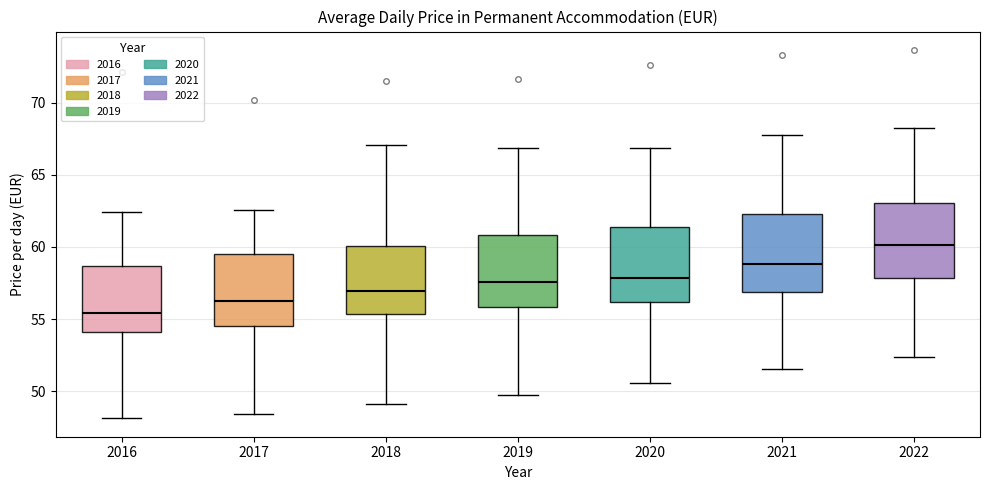

Where is the upper edge of the box at x = 2021 on the y-axis? The values are not printed on the chart, so give them approximately, as read against the axis.

62.5